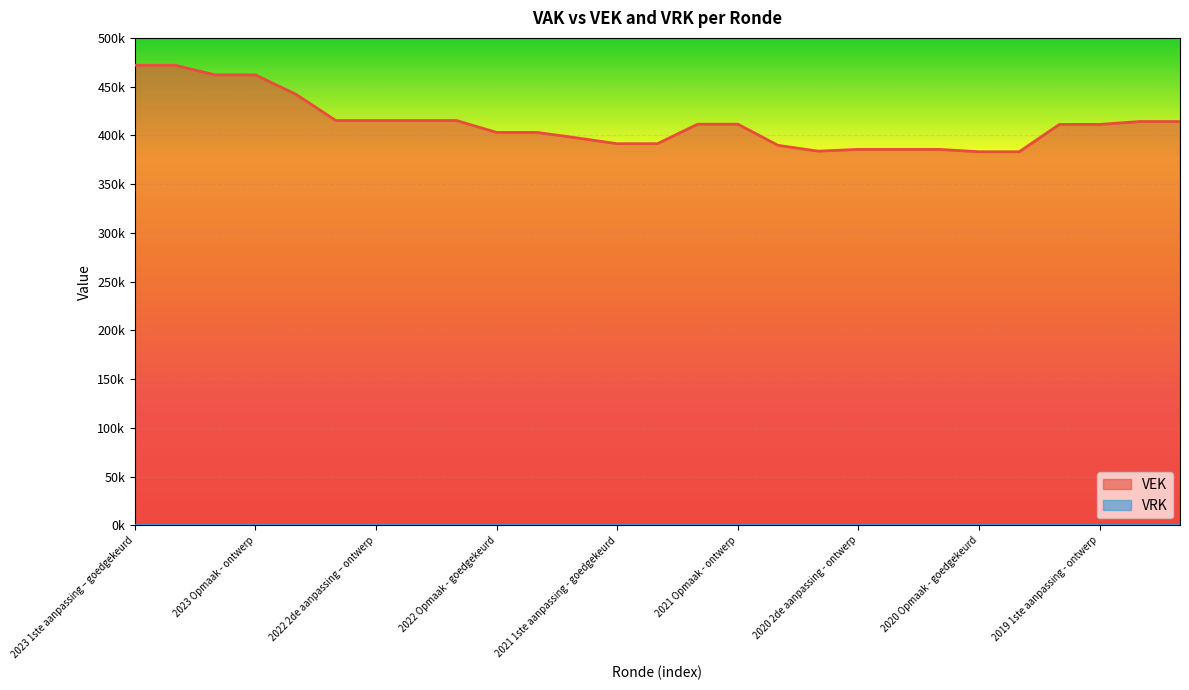

The value at 2020 2de aanpassing - ontwerp is 385639. True or false?

True